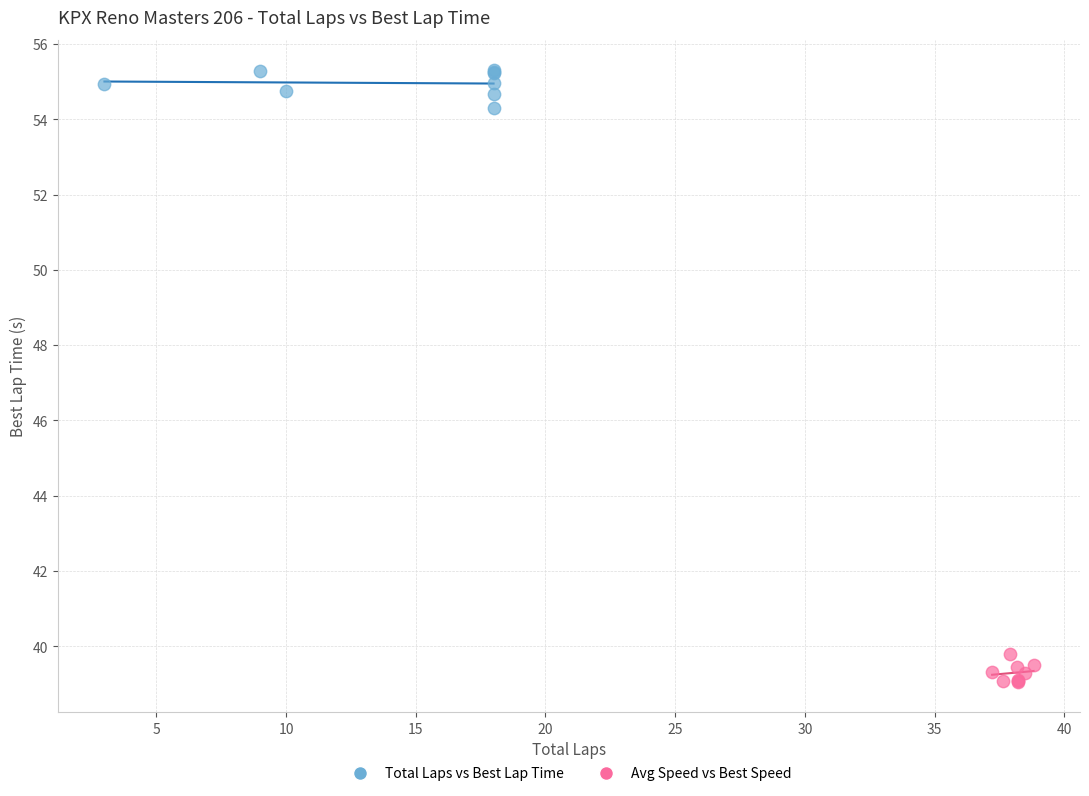

Which series reaches the maximum Y coordinate?

Total Laps vs Best Lap Time